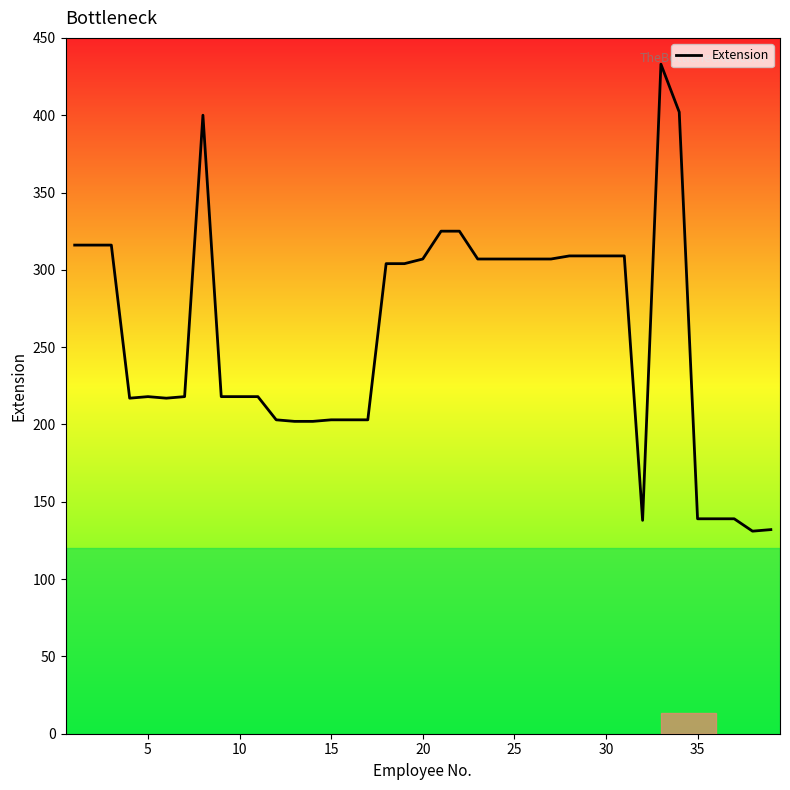

What is the minimum value shown in the chart?

131